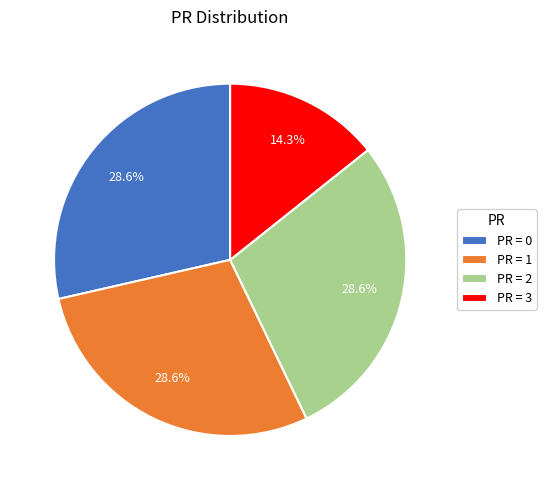

How many slices are in this pie chart?

4